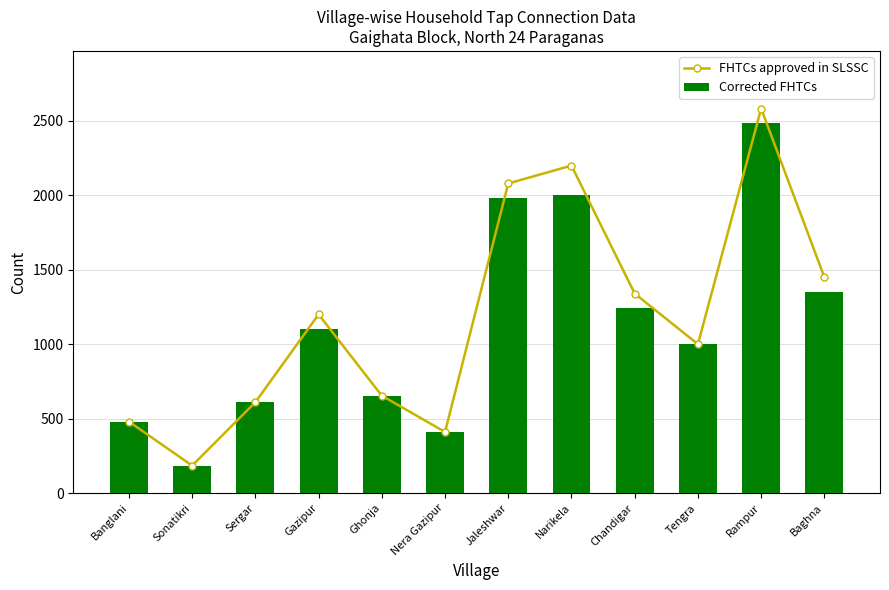

What is the label of the 7th bar from the right?

Nera Gazipur